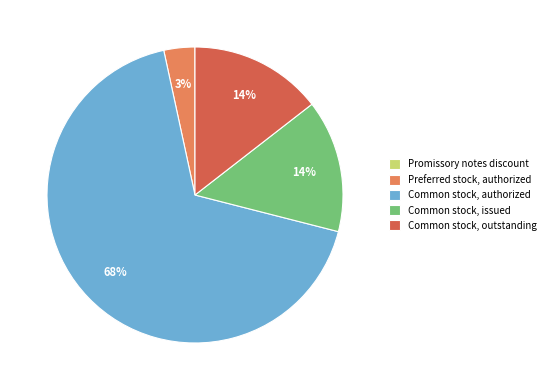

What percentage is the Preferred stock, authorized slice, to the nearest percent?

3%